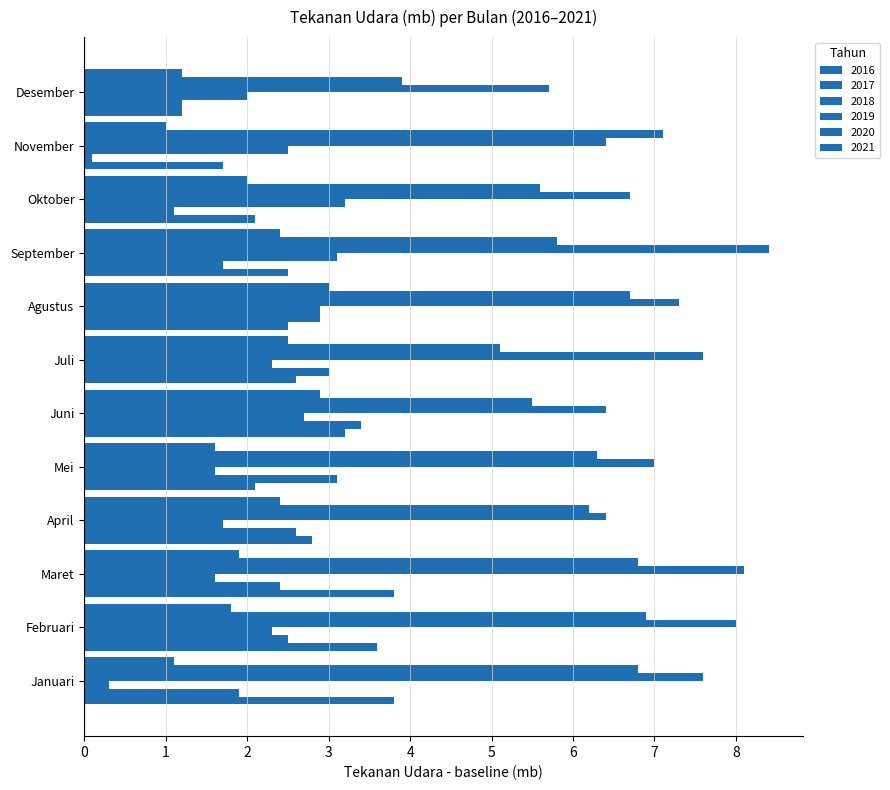

Count the number of data series in this chart.

6